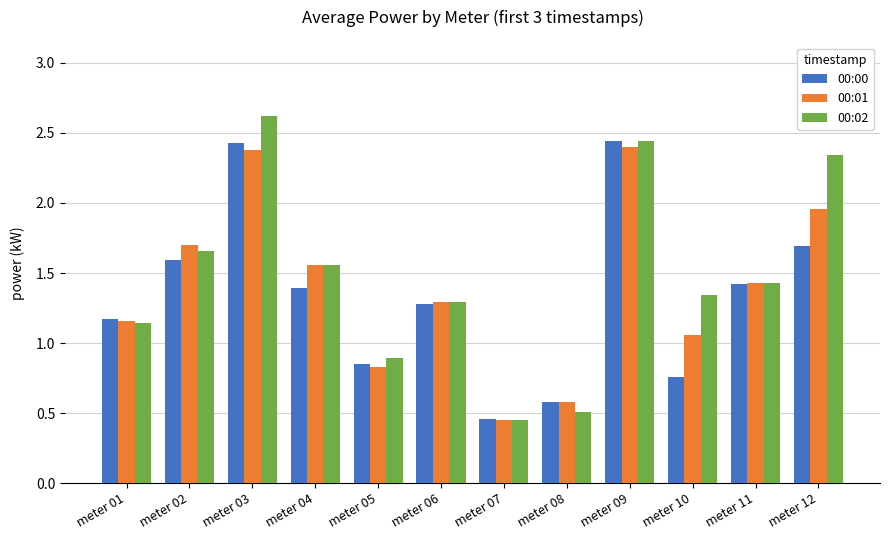

Rank the series by their maximum value, from lowest to highest.

00:01, 00:00, 00:02